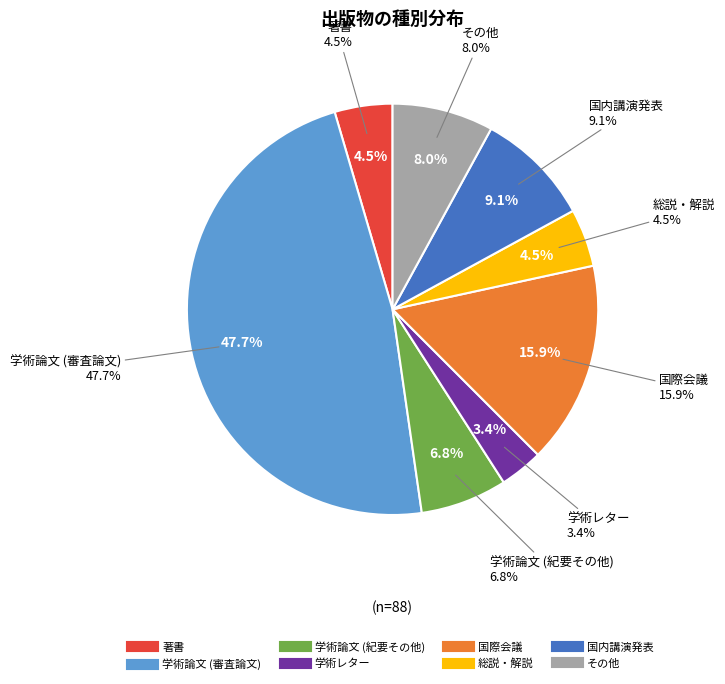

To the nearest percent, what is the difference between the 総説・解説 and 学術レター slice percentages?

1%